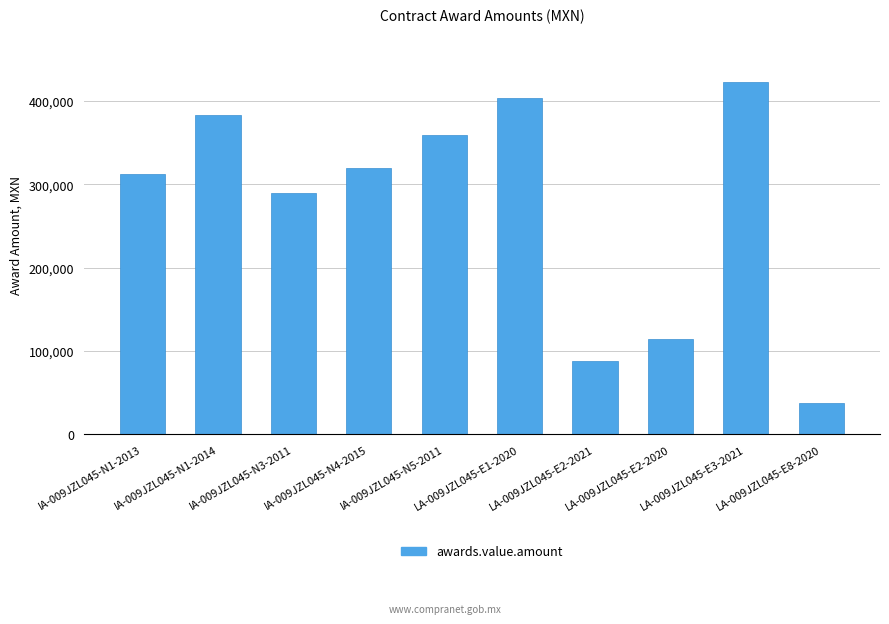

What is the average value?

272928.6